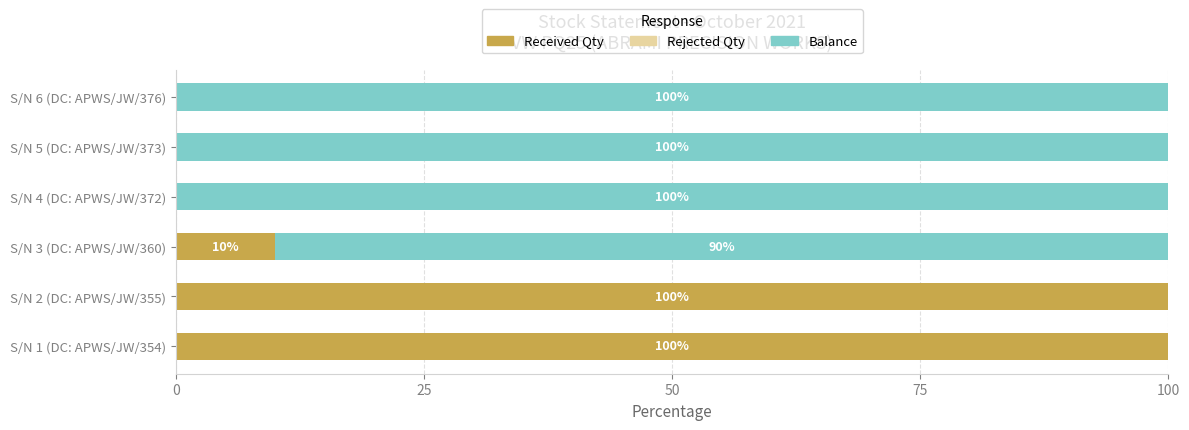

Where is Received Qty nearest to the value 50?

S/N 3 (DC: APWS/JW/360)